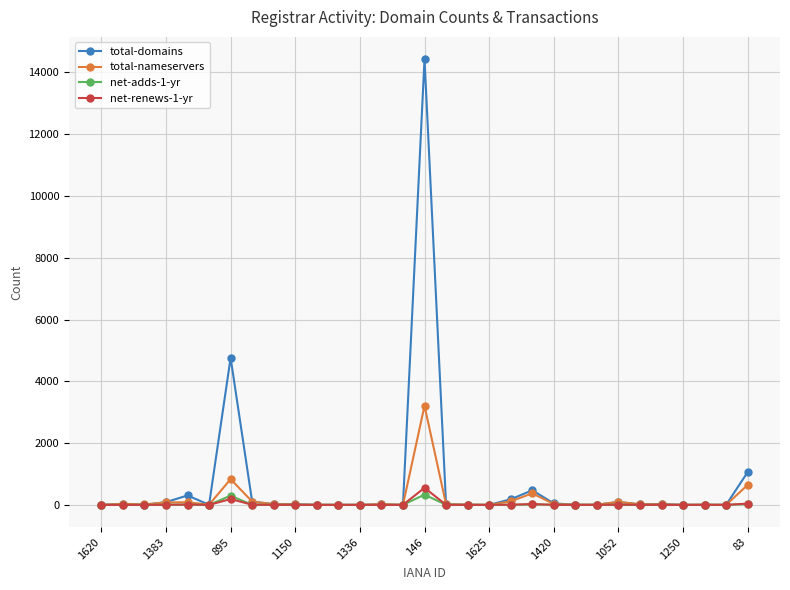

List the series in order of their peak value, lowest first.

net-adds-1-yr, net-renews-1-yr, total-nameservers, total-domains